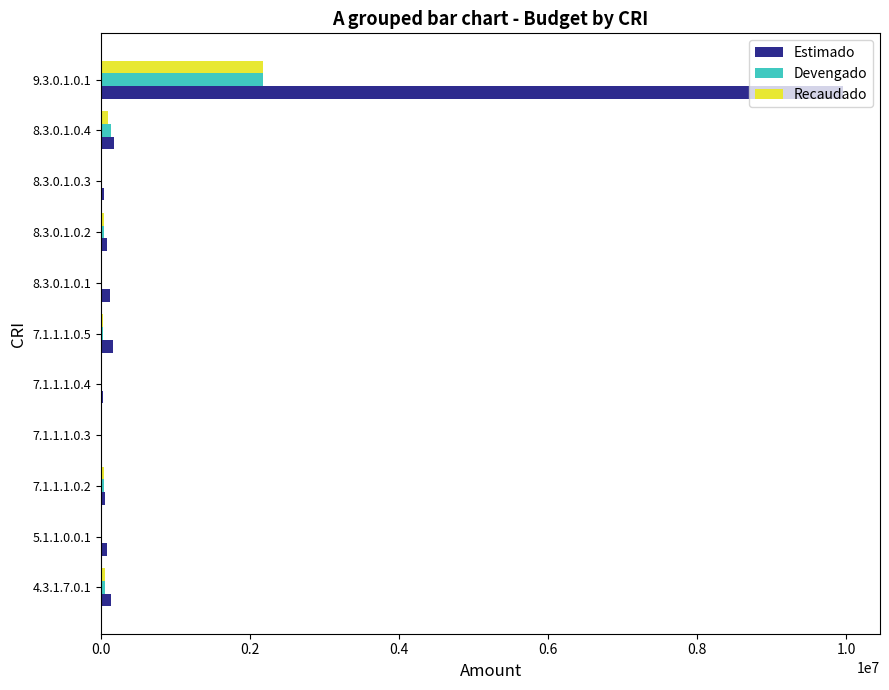

What are all the series names shown in the legend?

Estimado, Devengado, Recaudado